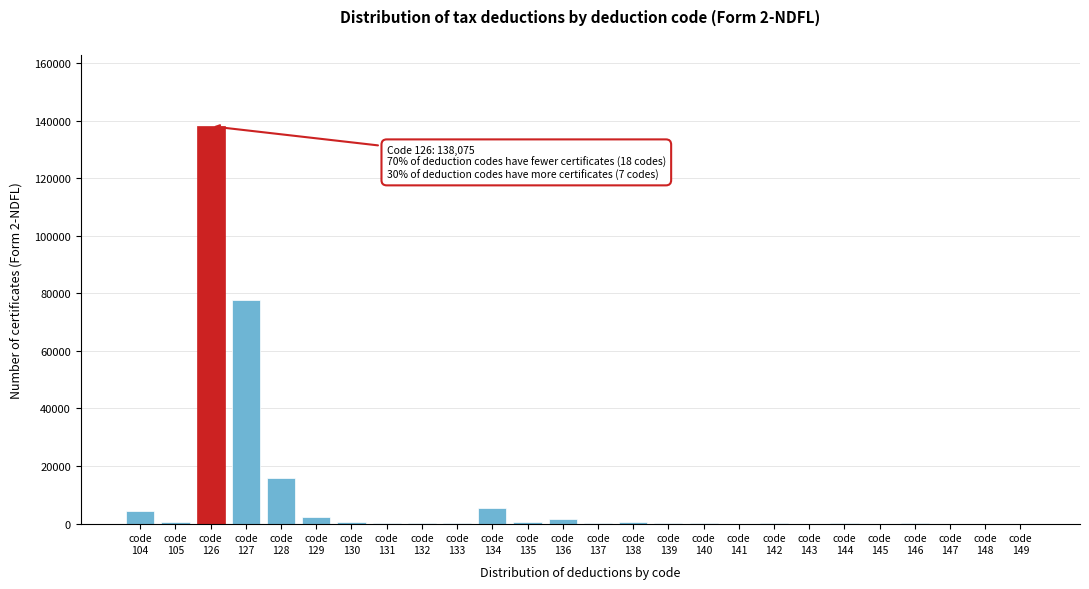

What is the greatest value displayed?

138075